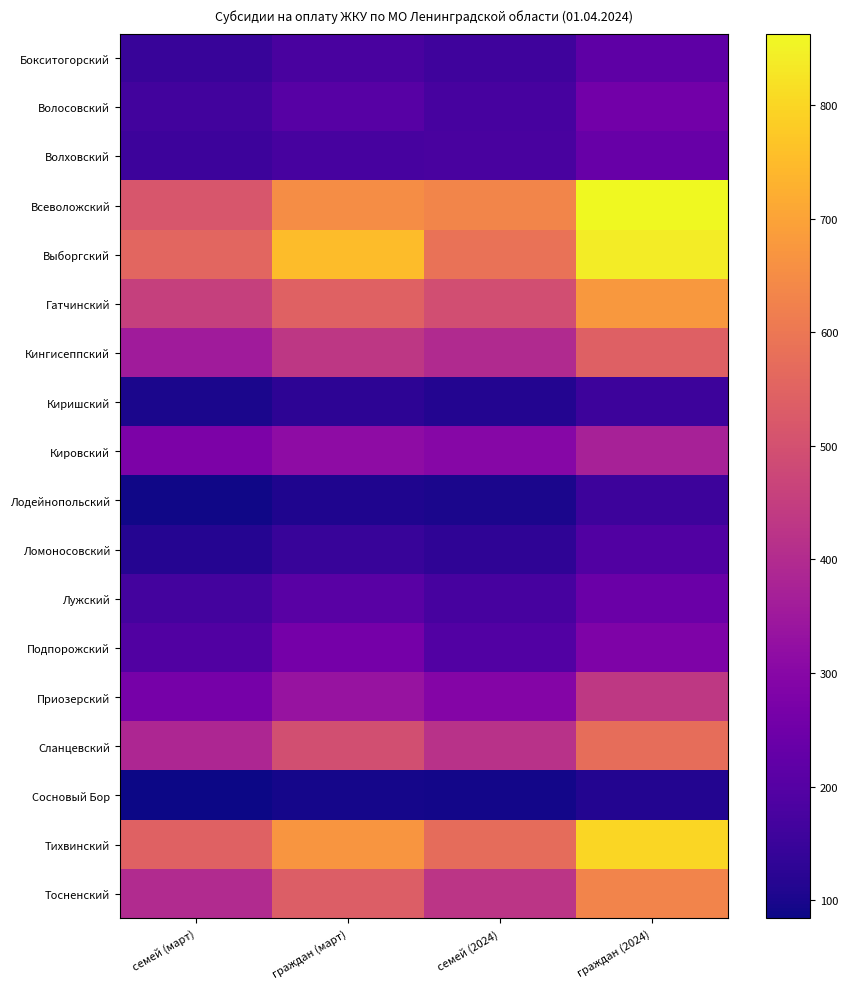

Rank the series at семей (март) from lowest to highest value.

Сосновый Бор, Лодейнопольский, Киришский, Ломоносовский, Бокситогорский, Волховский, Волосовский, Лужский, Подпорожский, Приозерский, Кировский, Кингисеппский, Сланцевский, Тосненский, Гатчинский, Всеволожский, Тихвинский, Выборгский